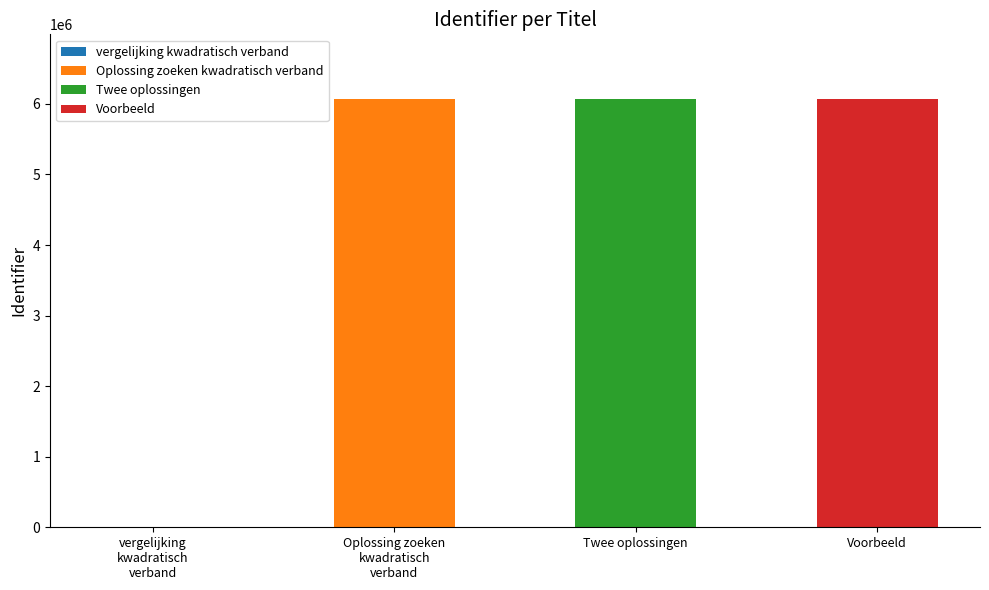

What value does the data have at Oplossing zoeken kwadratisch verband?

6074974